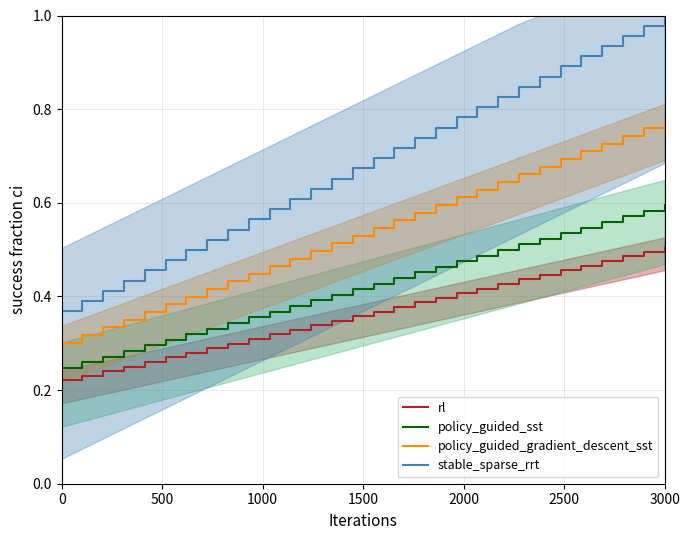

Rank the series by their maximum value, from highest to lowest.

stable_sparse_rrt, policy_guided_gradient_descent_sst, policy_guided_sst, rl